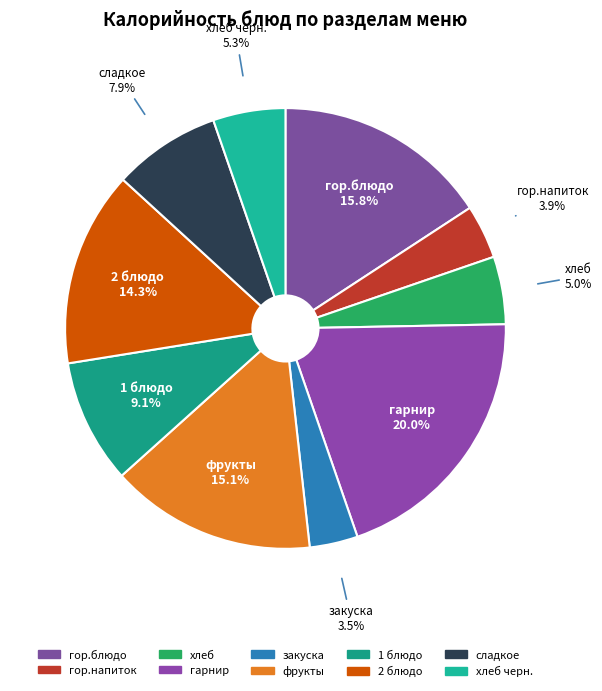

How many slices are in this pie chart?

10